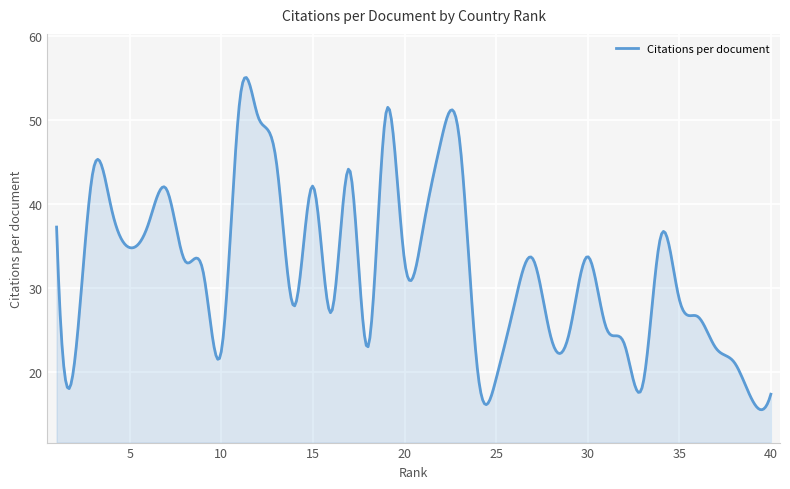

What is the average value?

32.2